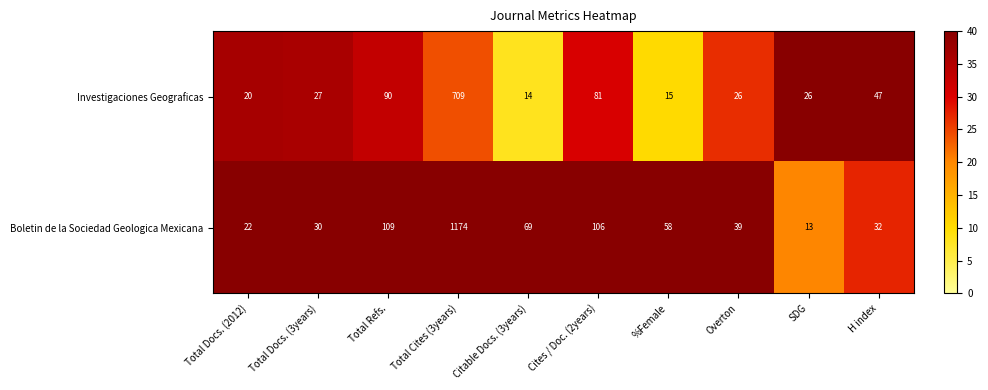

How many series are shown in this chart?

2